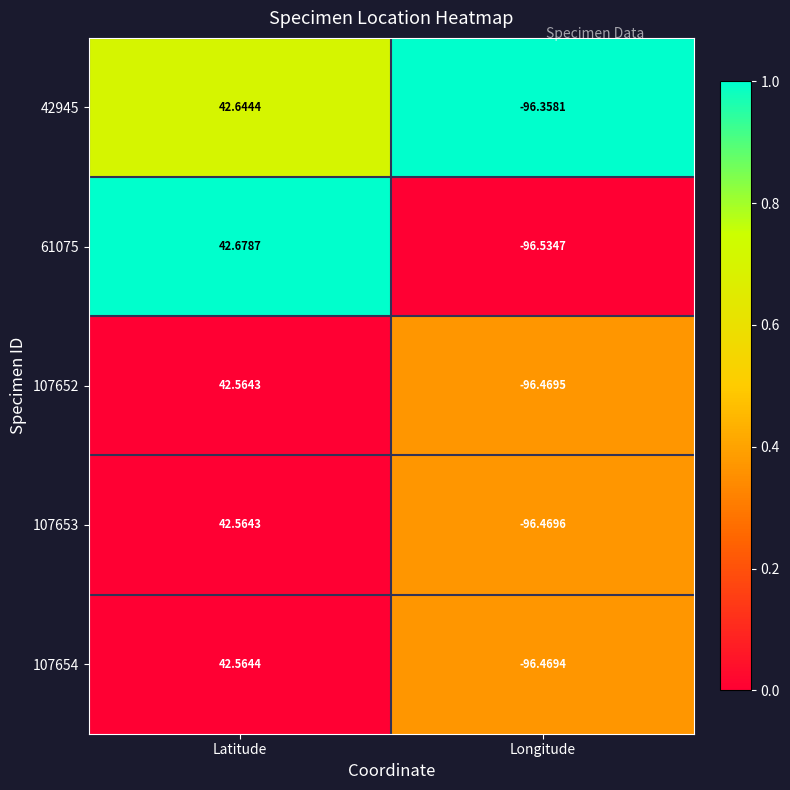

At which label is 42945 closest to -26?

Latitude